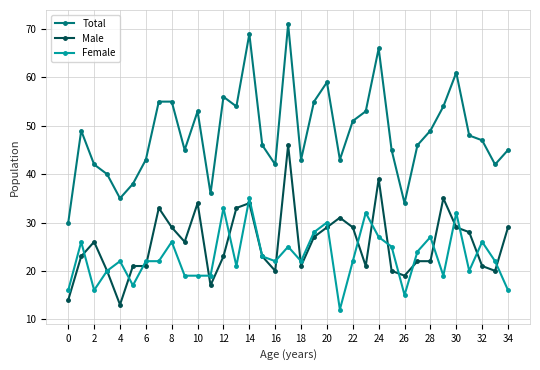

How many lines are shown in the chart?

3